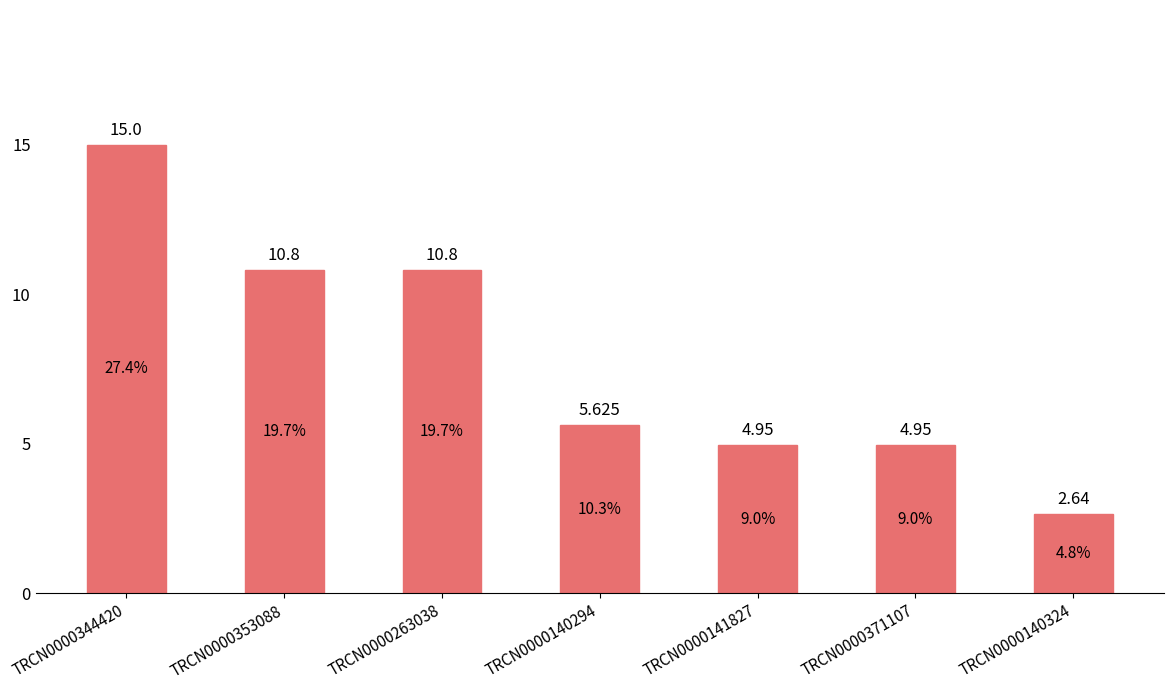

What is the ratio of the value at TRCN0000140324 to the value at TRCN0000344420?

0.2